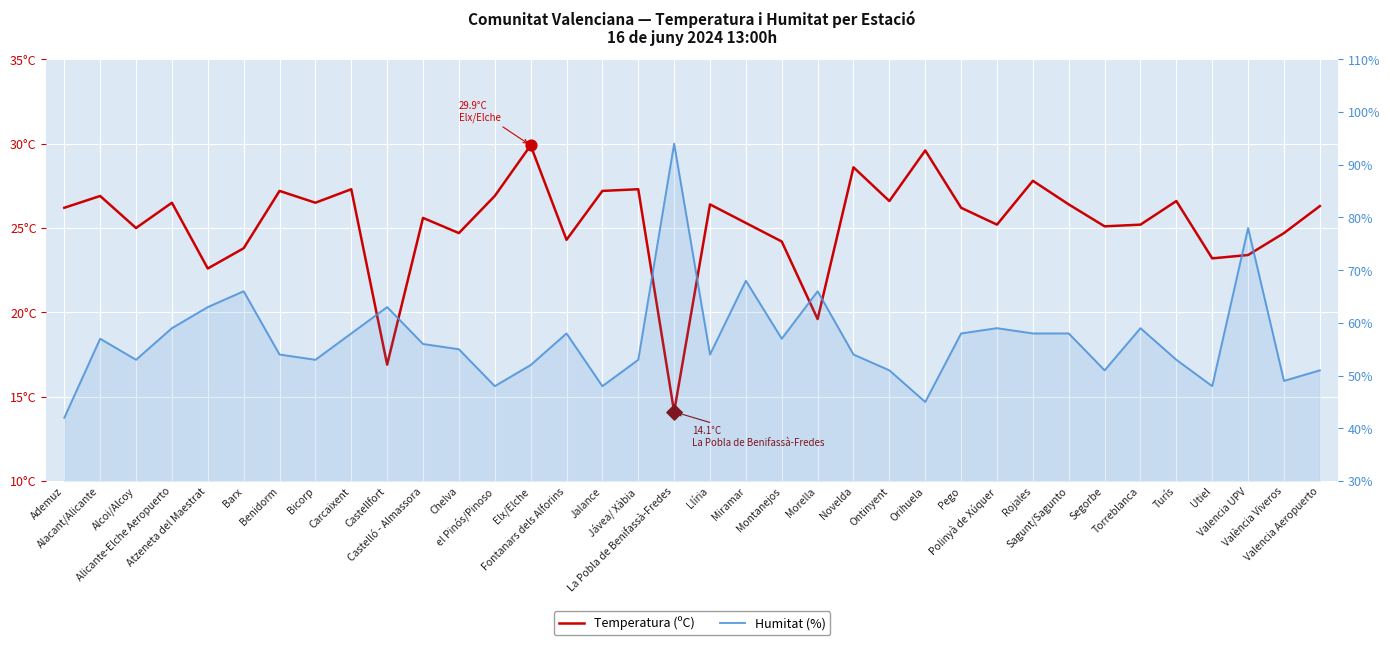

What is the total value across all series at Jalance?

75.2